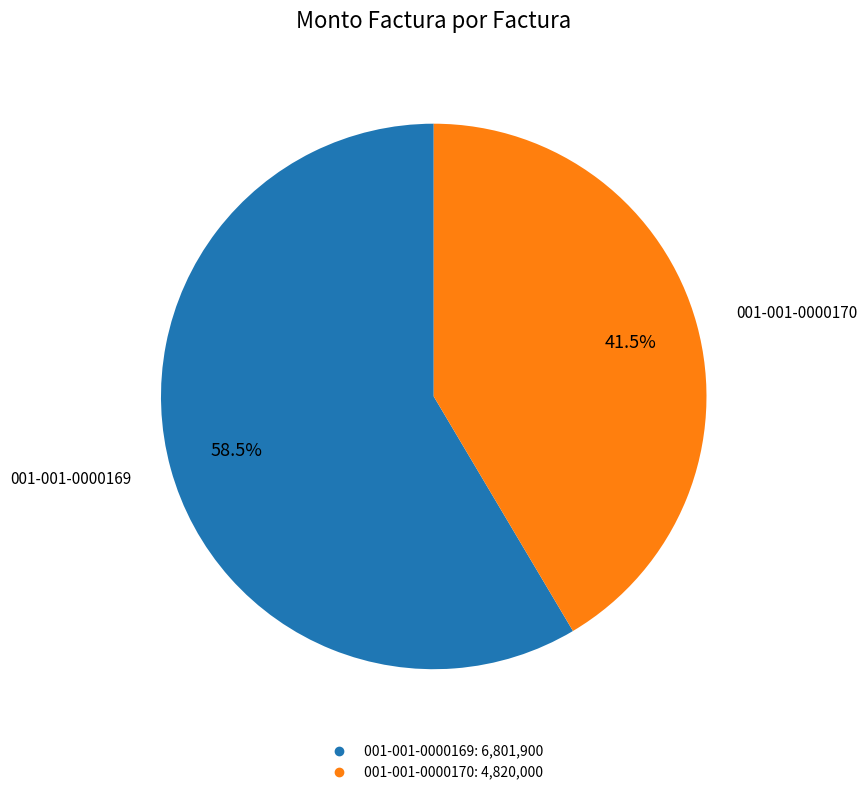

What is the majority slice?

001-001-0000169